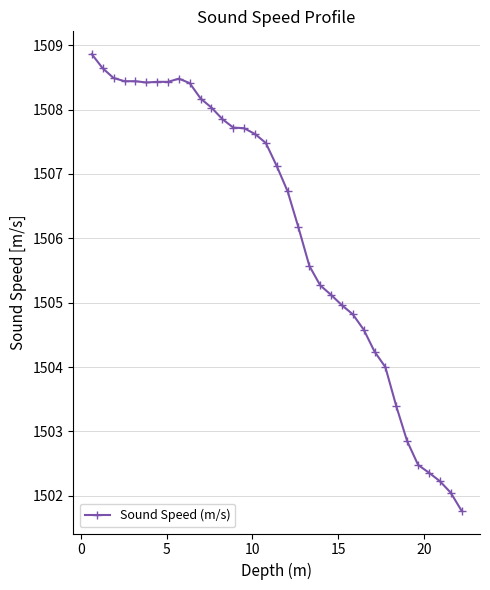

What is the difference between the second highest and second lowest values?

6.6